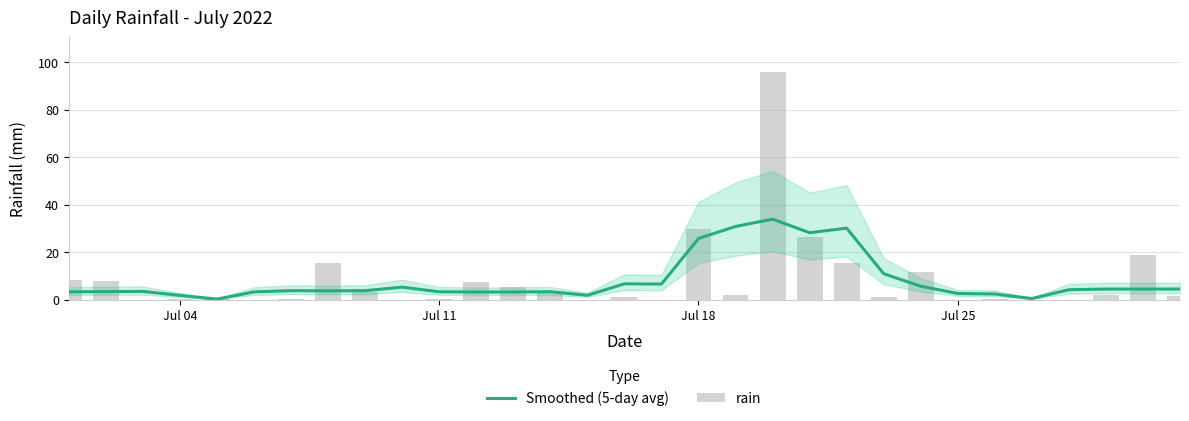

How many groups of bars are there?

31